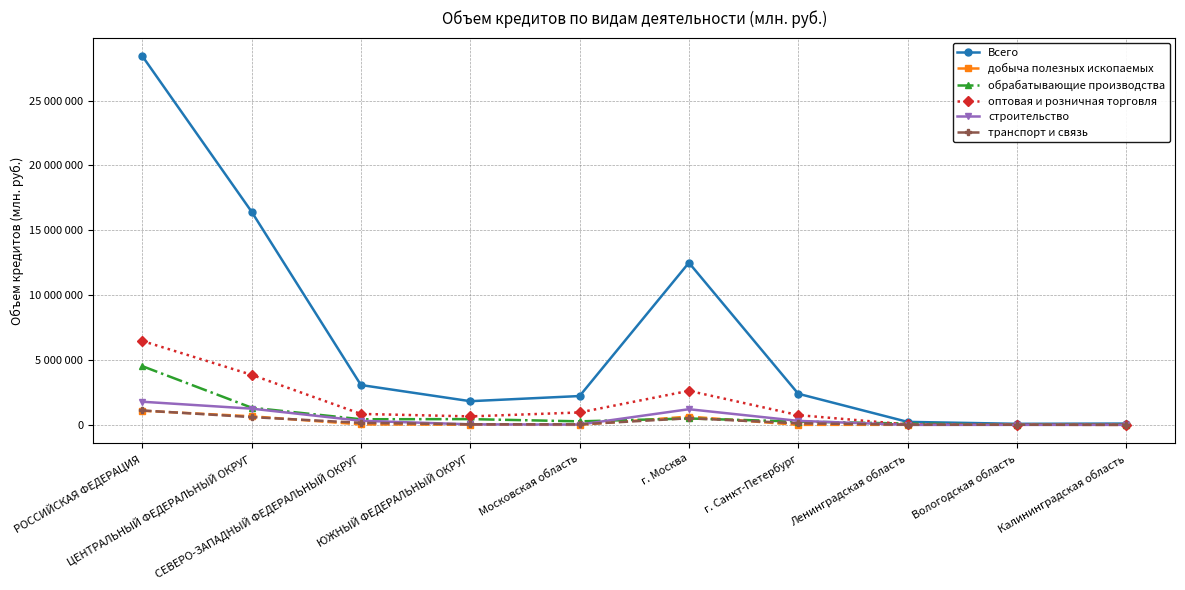

At which category does добыча полезных ископаемых reach its first local valley?

Московская область